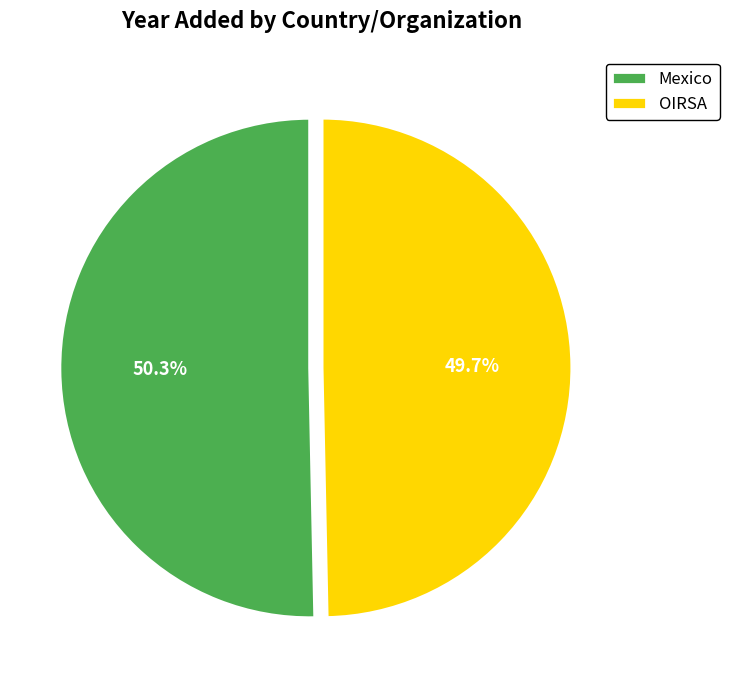

To the nearest percent, what is the difference between the largest and smallest slice percentages?

1%